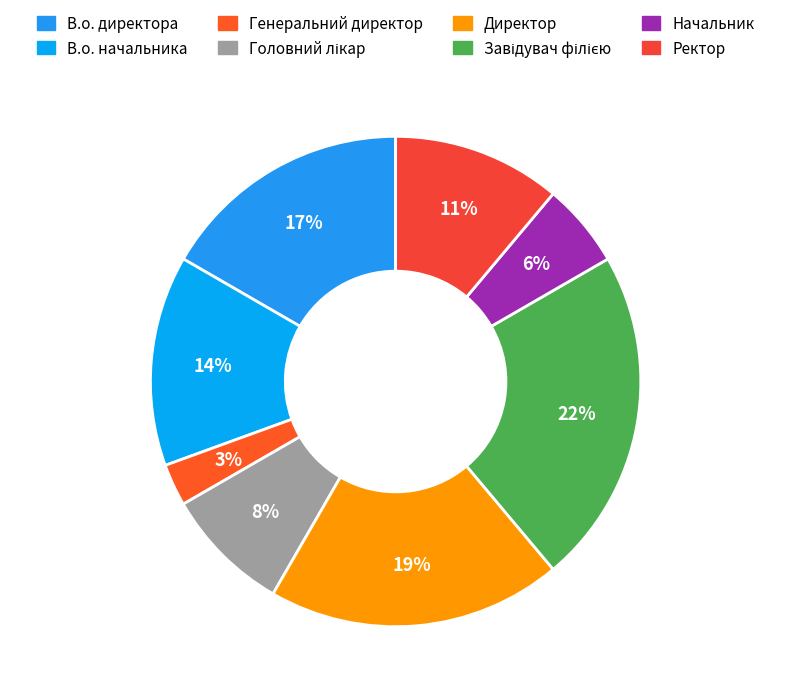

Approximately how many times larger is the value at Ректор compared to Директор?

0.6